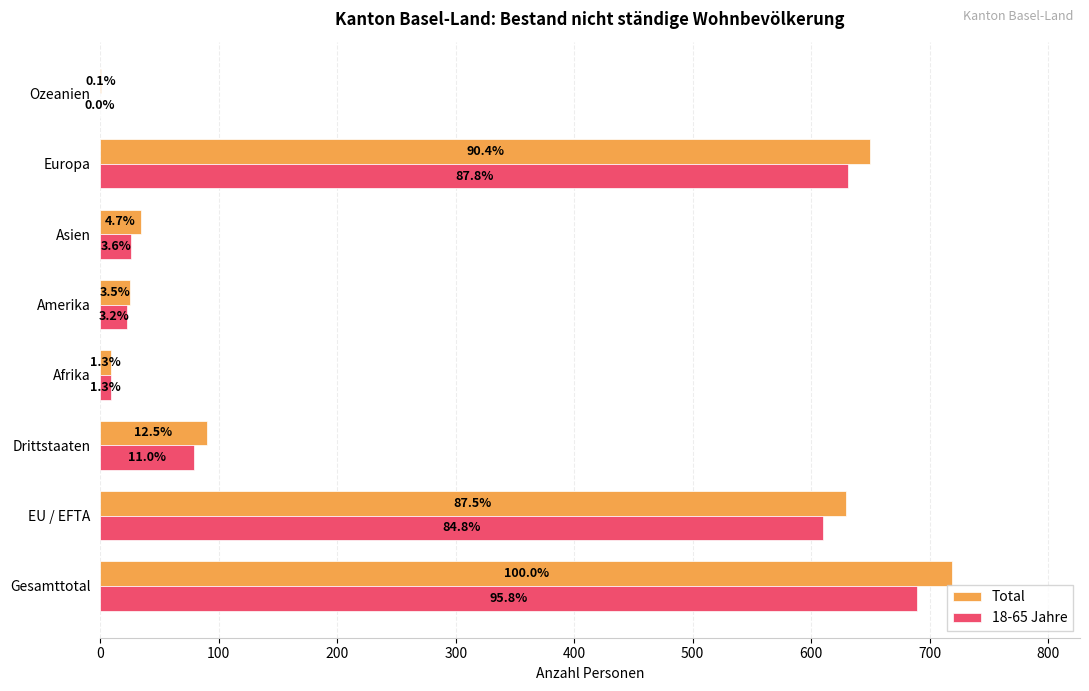

What are all the series names shown in the legend?

Total, 18-65 Jahre